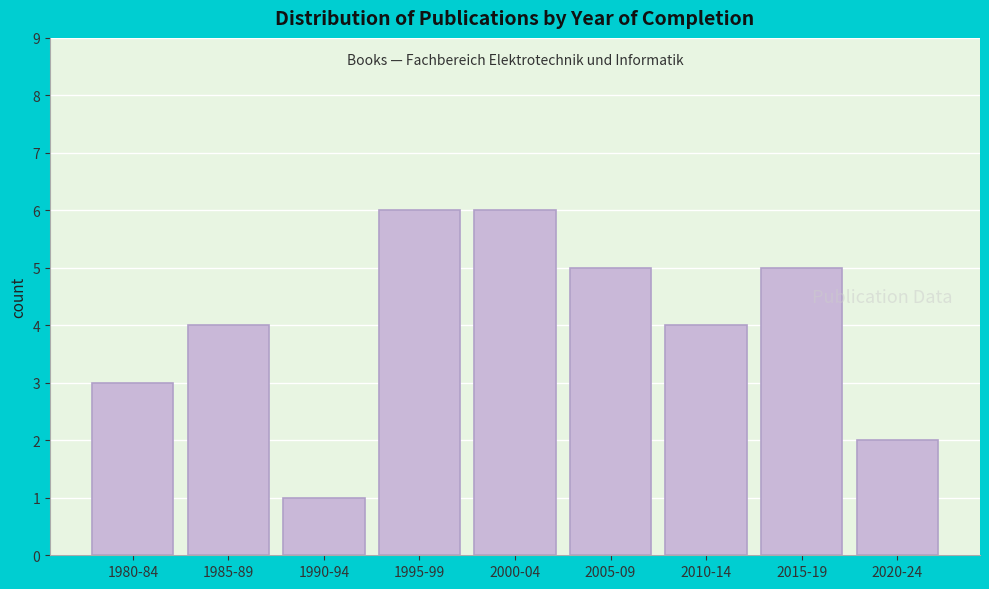

Reading left to right, list all the values displayed in this chart.

3	4	1	6	6	5	4	5	2